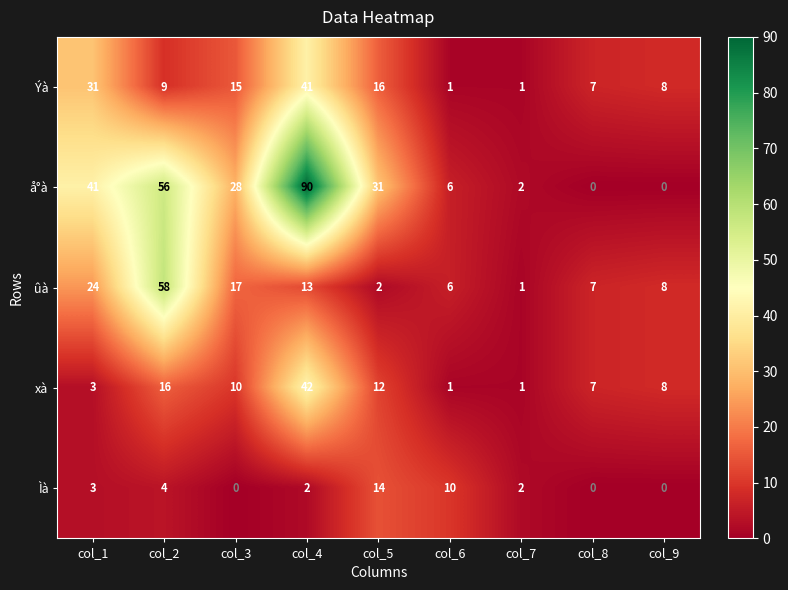

What is the difference between the second highest and second lowest values in the Ýà series?

30